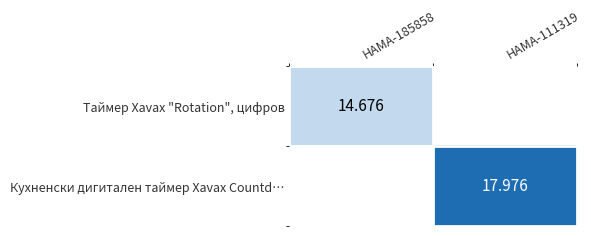

At which category does the chart reach its peak across all series?

HAMA-111319